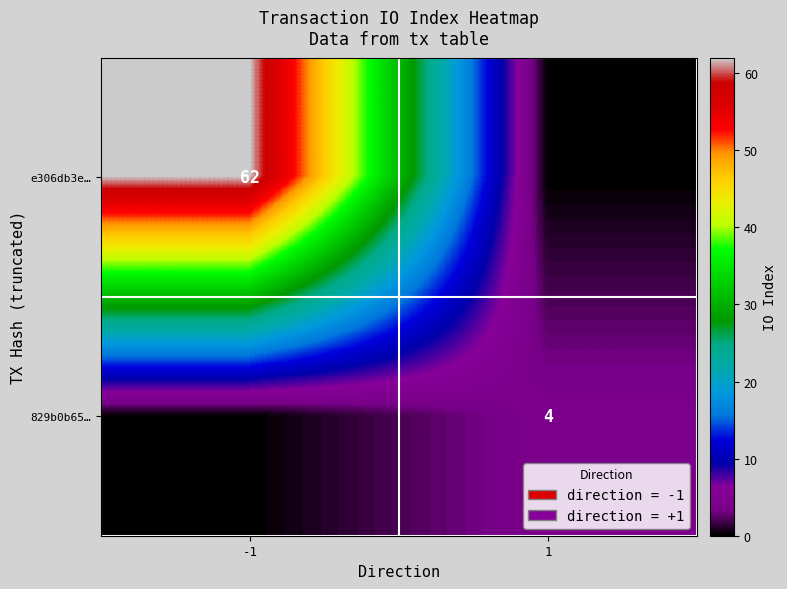

The value of 829b0b65… at 1 is 7. True or false?

False